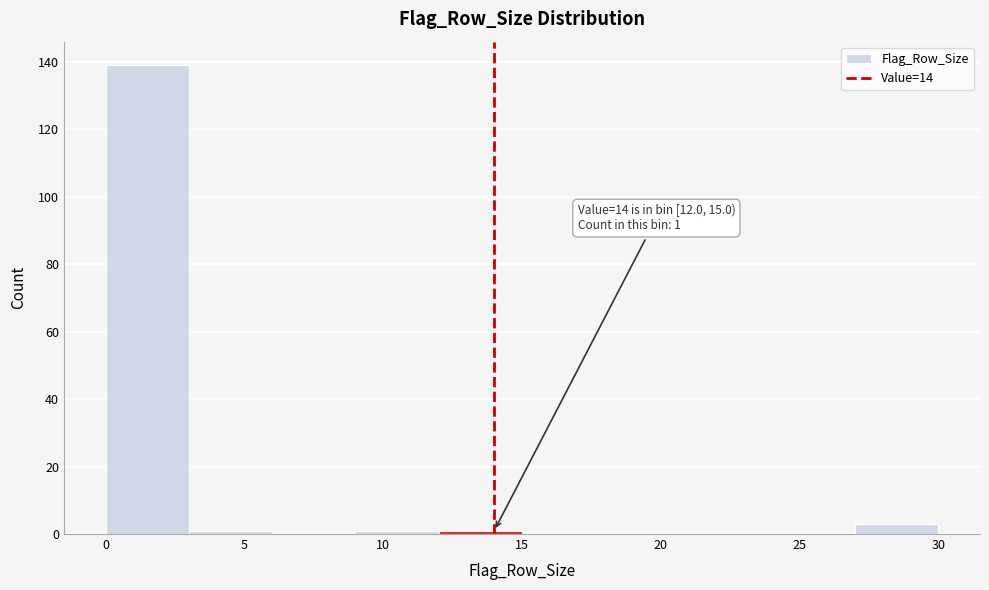

Which range on the x-axis has the tallest bar?

0 to 3